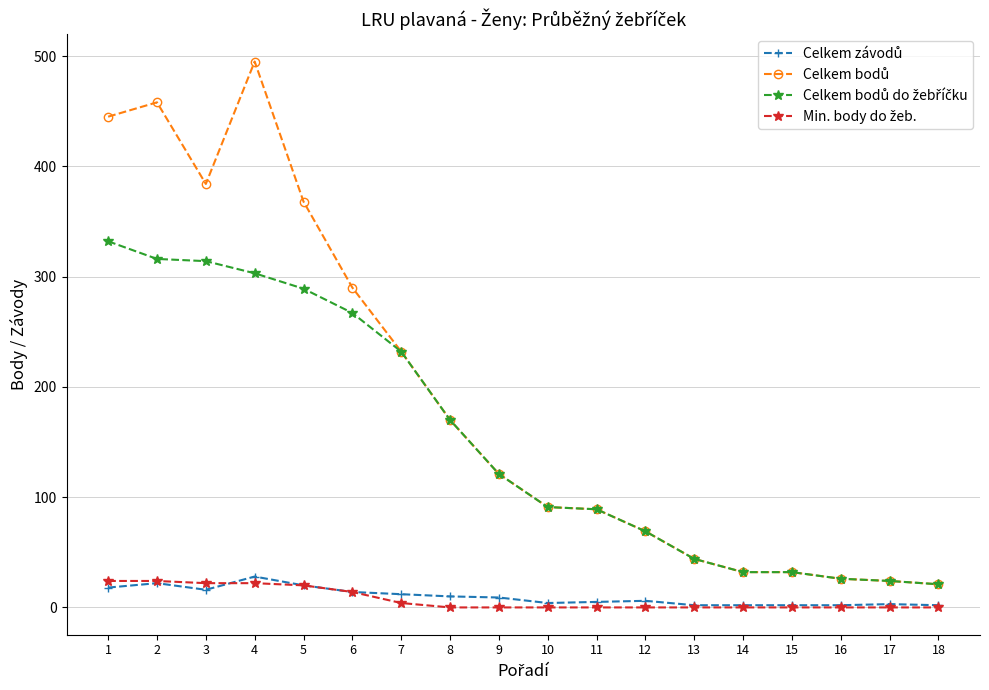

Which label corresponds to the largest value in the chart?

4